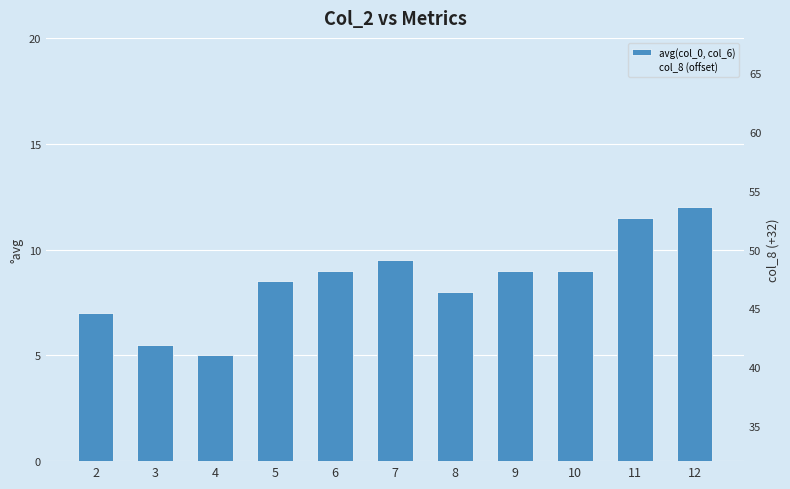

Is it true that avg(col_0, col_6) equals 4.2 at 12?

False